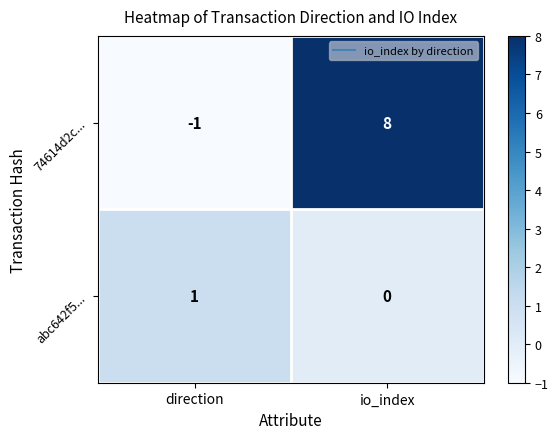

Reading left to right, extract all data points from this chart.

74614d2c...: direction=-1	io_index=8
abc642f5...: direction=1	io_index=0